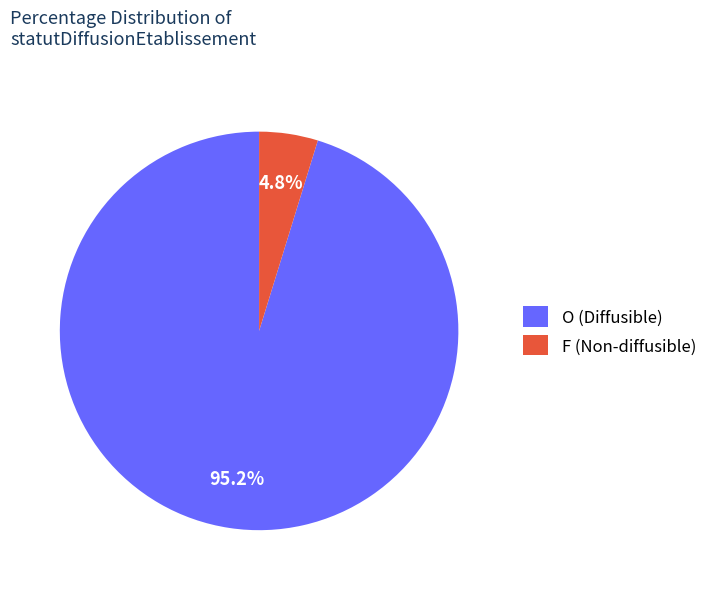

Is there a majority slice in this chart?

Yes